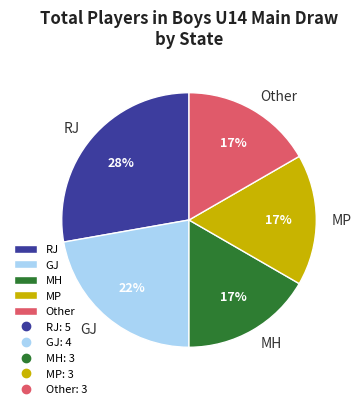

What is the largest slice in the pie chart?

RJ